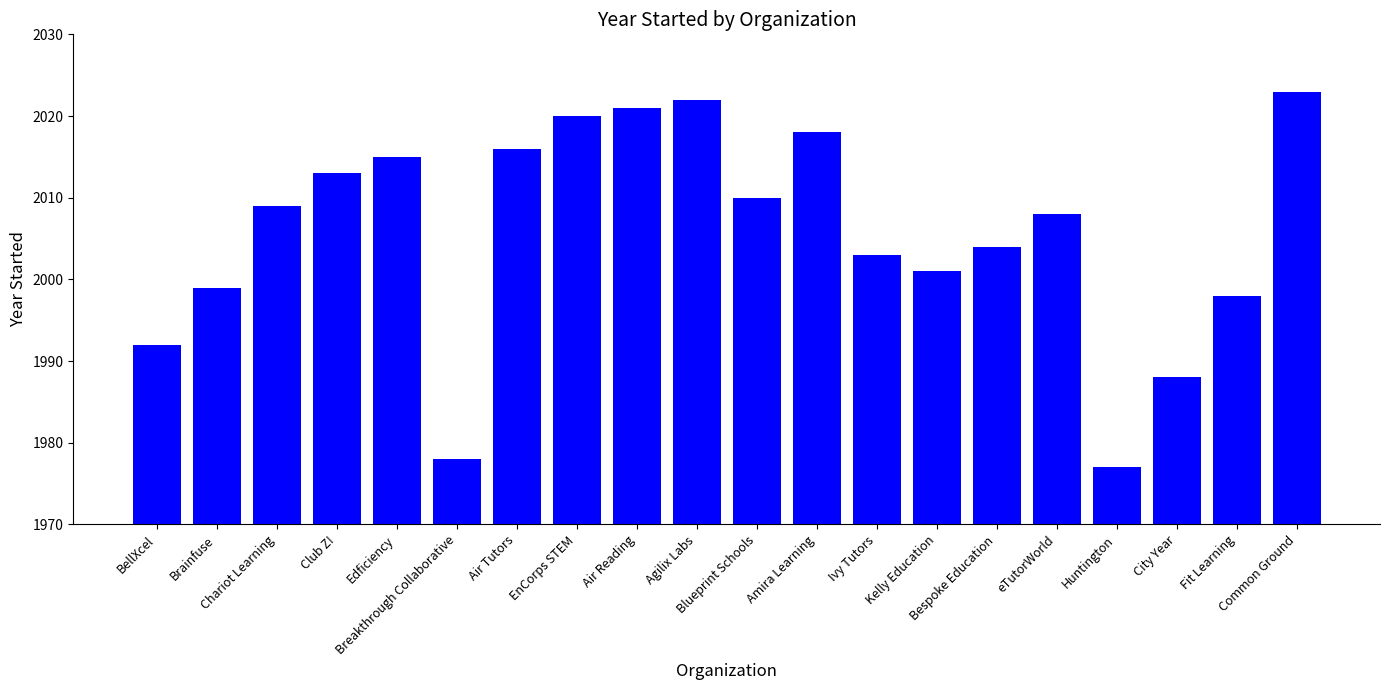

Rank the categories by value from highest to lowest.

Common Ground, Agilix Labs, Air Reading, EnCorps STEM, Amira Learning, Air Tutors, Edficiency, Club Z!, Blueprint Schools, Chariot Learning, eTutorWorld, Bespoke Education, Ivy Tutors, Kelly Education, Brainfuse, Fit Learning, BellXcel, City Year, Breakthrough Collaborative, Huntington